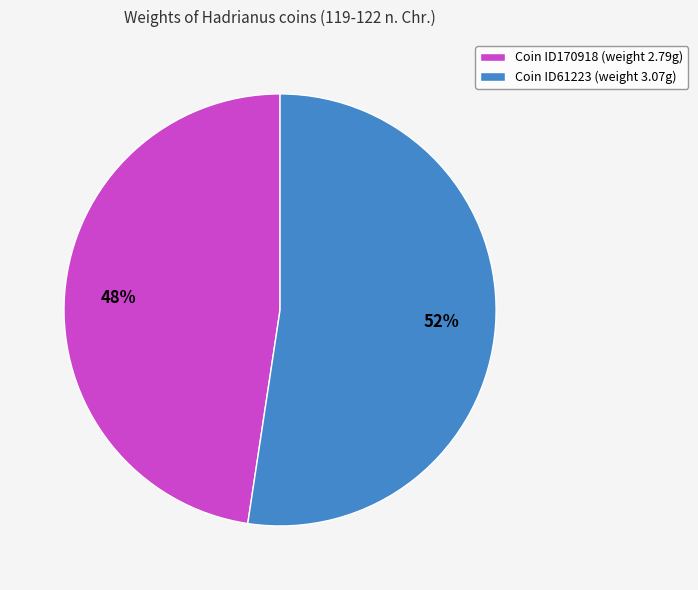

Does any single category account for the majority?

Yes